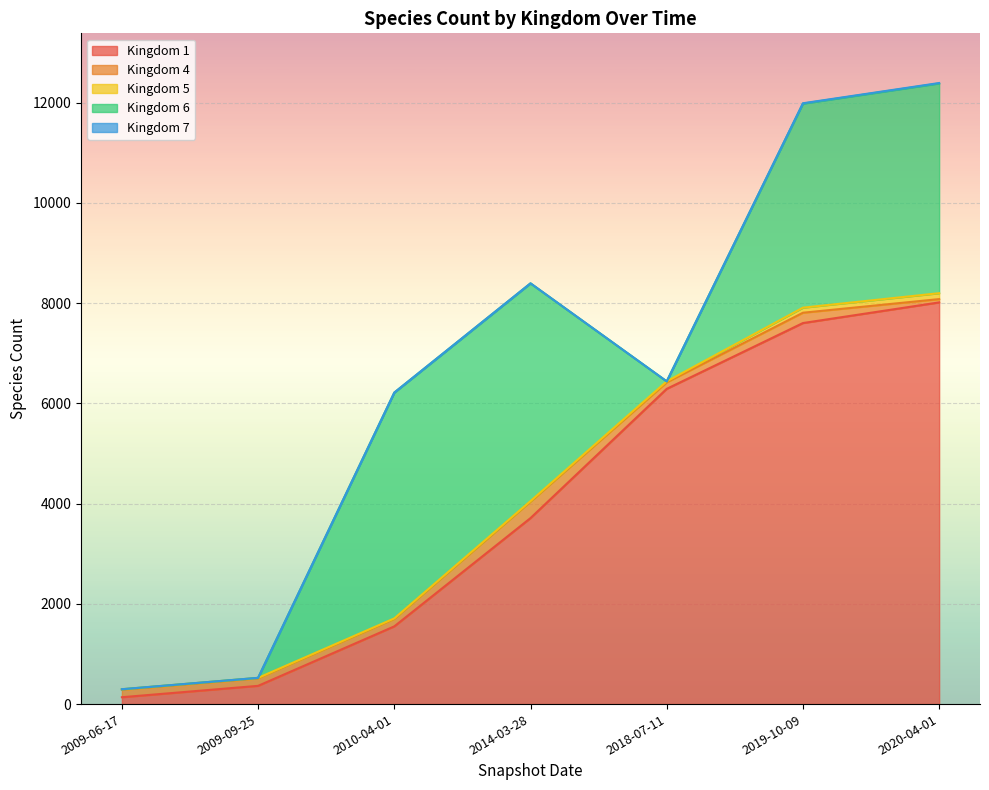

Which category has the highest value in the Kingdom 5 series?

2020-04-01